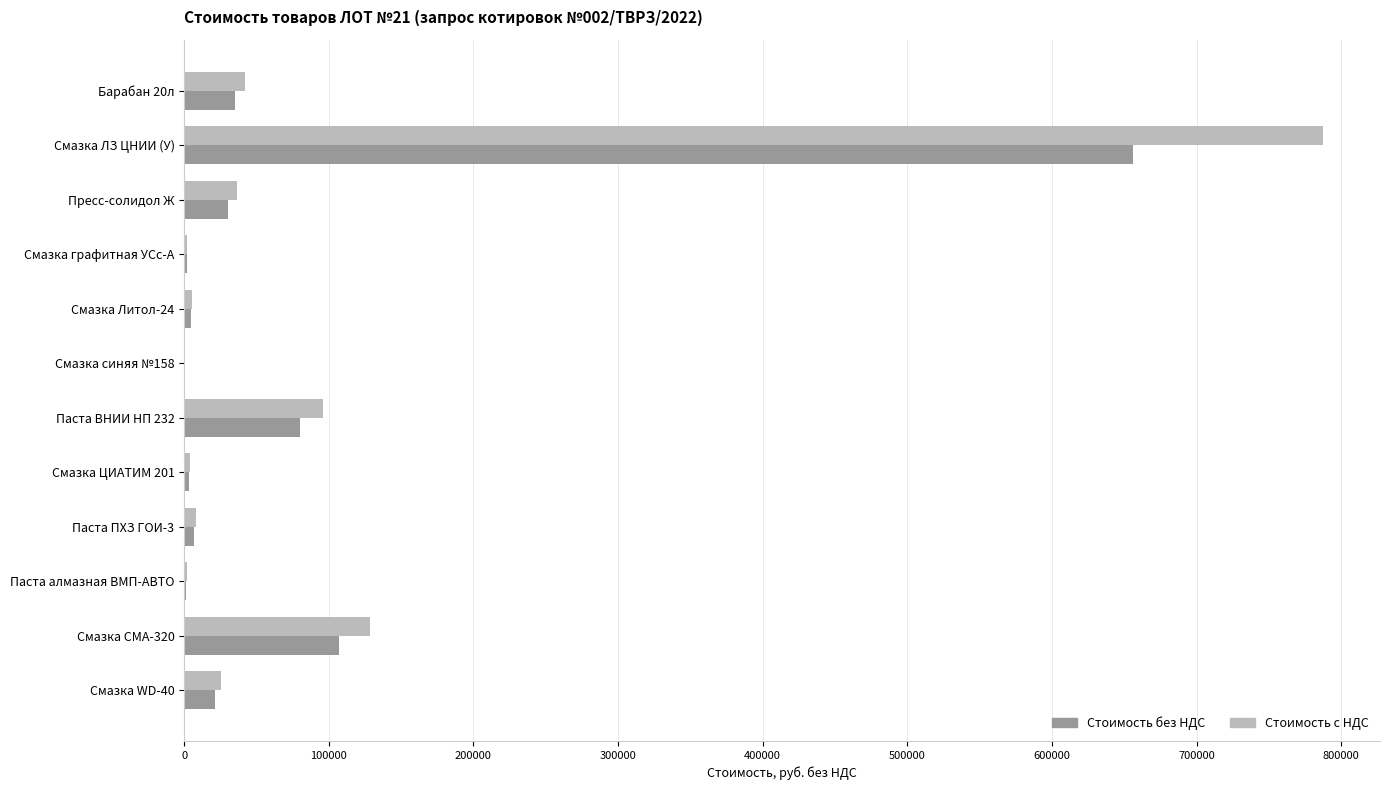

At which category is the sum across all series the highest?

Смазка ЛЗ ЦНИИ (У)